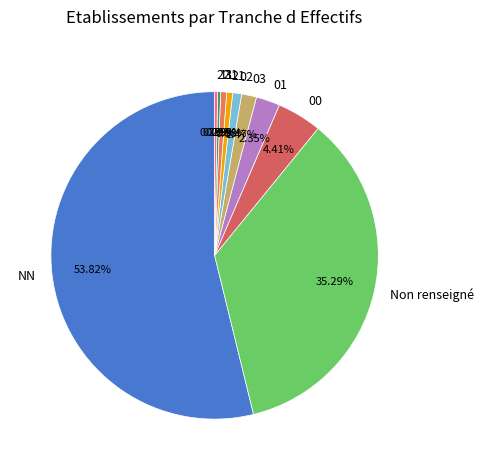

What is the majority slice?

NN